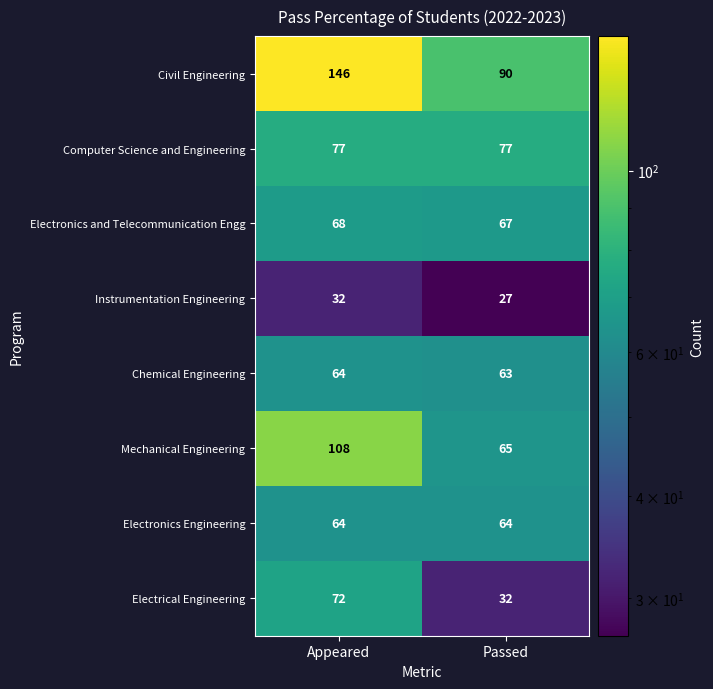

What is the total value across all series at Passed?

485